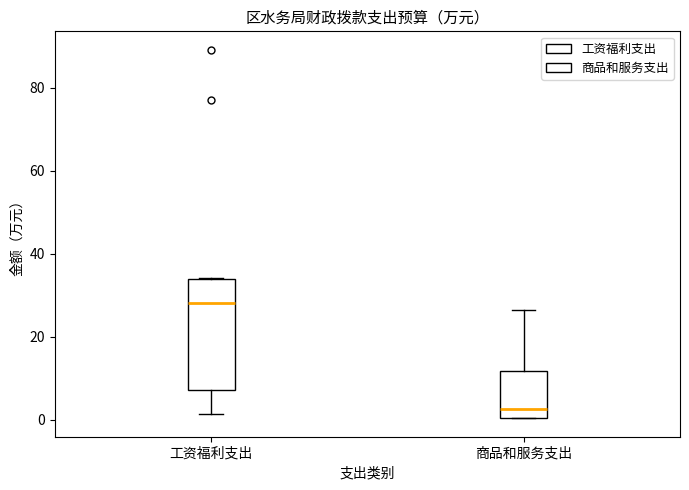

Which box's median line is the highest?

工资福利支出